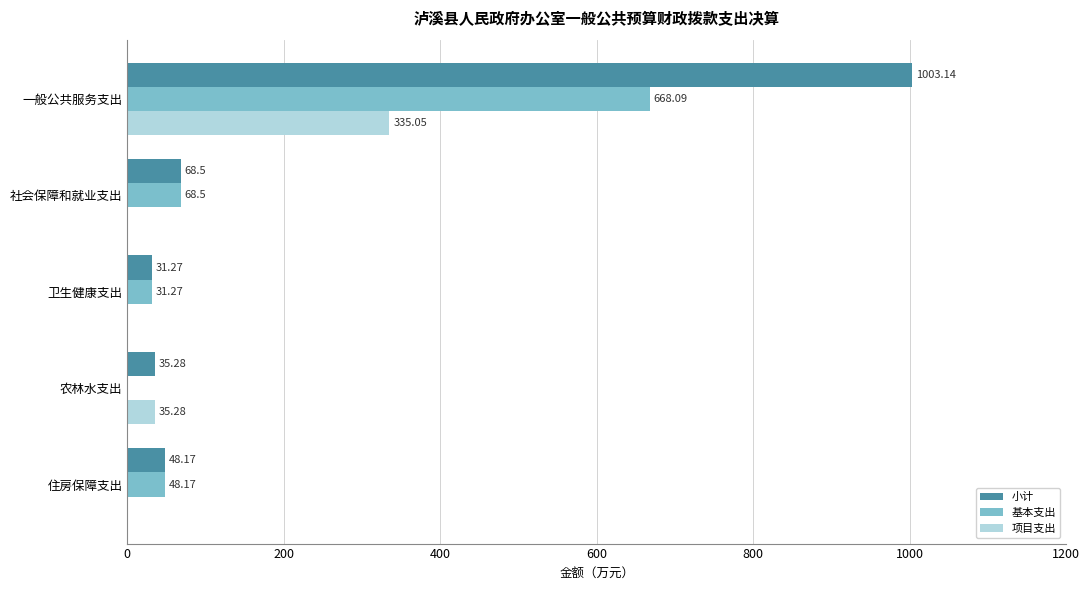

Where is 小计 nearest to the value 517?

社会保障和就业支出